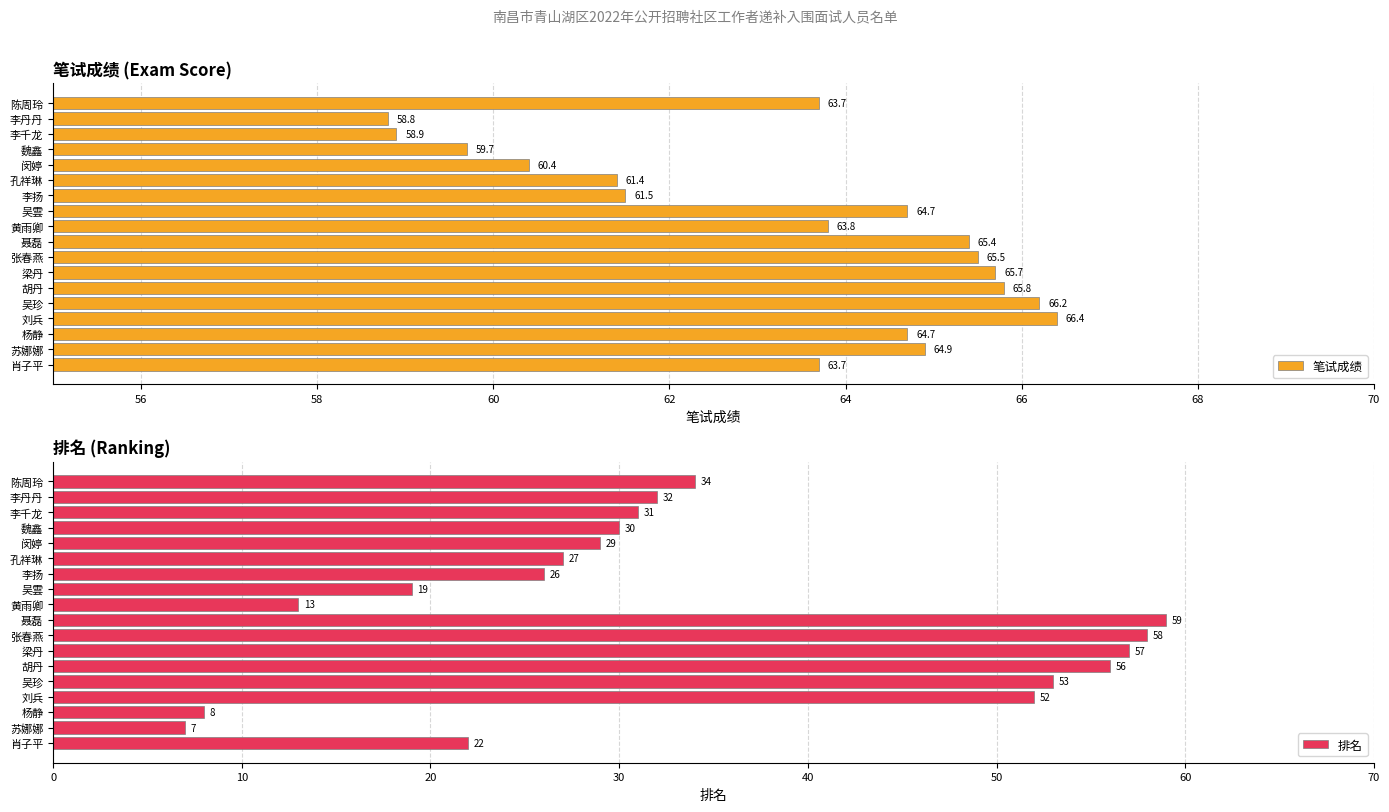

What is the difference between the second highest and second lowest values in the 笔试成绩 series?

7.3